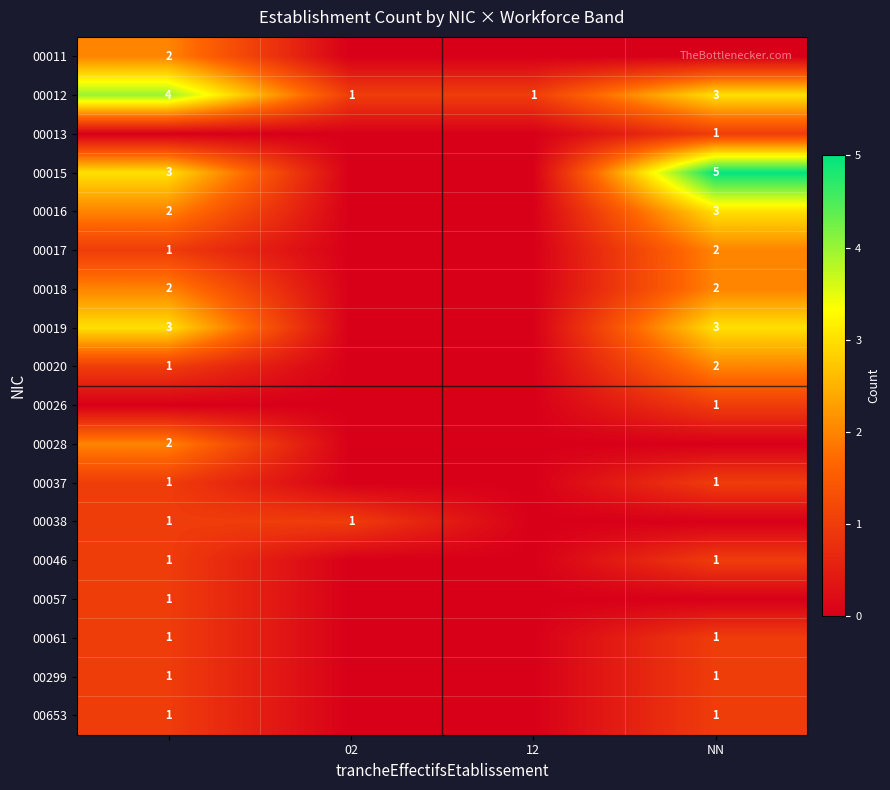

The value of 00020 at NN is 2. True or false?

True